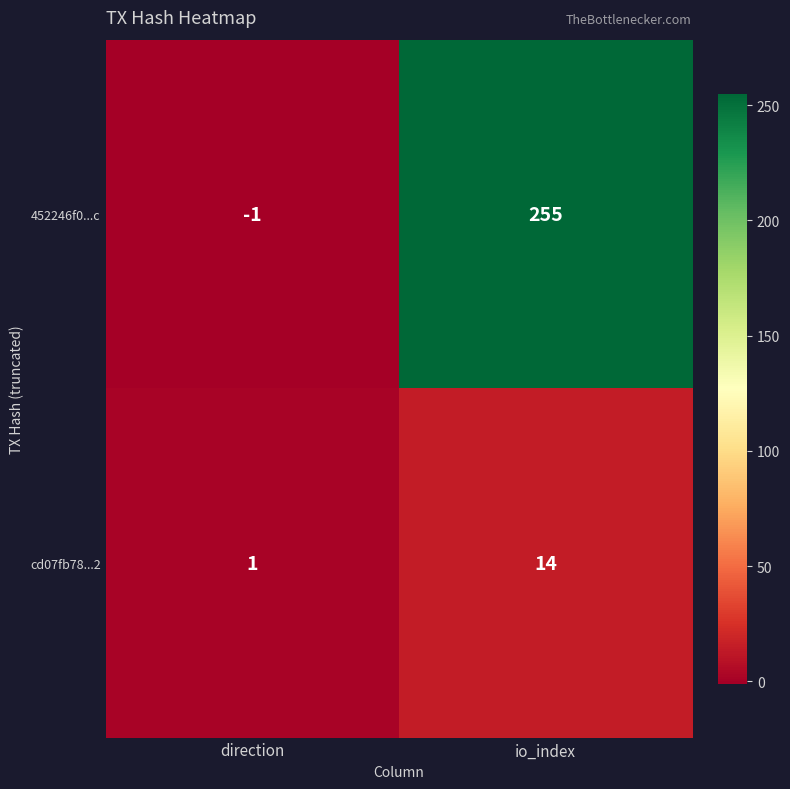

What is the difference between the maximum and minimum values in the cd07fb78...2 series?

13